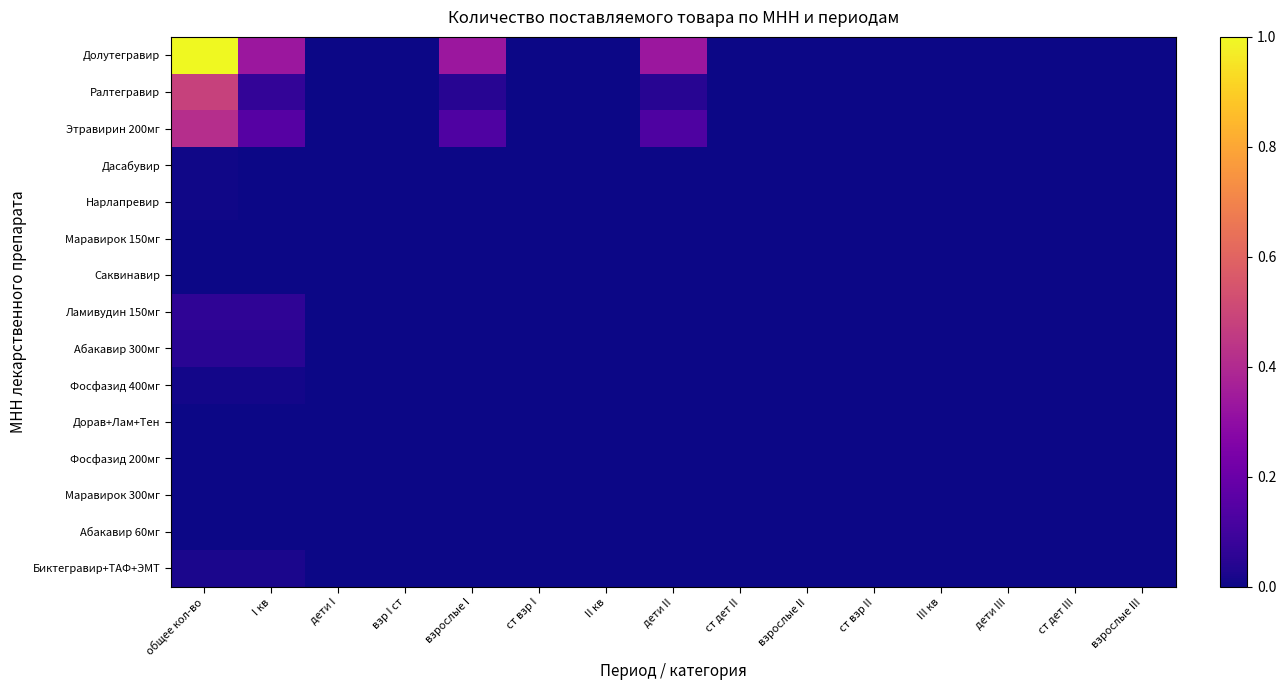

Reading left to right, extract all data points from this chart.

Долутегравир: общее кол-во=1.0	I кв=0.3	дети I=0.0	взр I ст=0.0	взрослые I=0.3	ст взр I=0.0	II кв=0.0	дети II=0.3	ст дет II=0.0	взрослые II=0.0	ст взр II=0.0	III кв=0.0	дети III=0.0	ст дет III=0.0	взрослые III=0.0
Ралтегравир: общее кол-во=0.5	I кв=0.1	дети I=0.0	взр I ст=0.0	взрослые I=0.0	ст взр I=0.0	II кв=0.0	дети II=0.0	ст дет II=0.0	взрослые II=0.0	ст взр II=0.0	III кв=0.0	дети III=0.0	ст дет III=0.0	взрослые III=0.0
Этравирин 200мг: общее кол-во=0.4	I кв=0.1	дети I=0.0	взр I ст=0.0	взрослые I=0.1	ст взр I=0.0	II кв=0.0	дети II=0.1	ст дет II=0.0	взрослые II=0.0	ст взр II=0.0	III кв=0.0	дети III=0.0	ст дет III=0.0	взрослые III=0.0
Дасабувир: общее кол-во=0.0	I кв=0.0	дети I=0.0	взр I ст=0.0	взрослые I=0.0	ст взр I=0.0	II кв=0.0	дети II=0.0	ст дет II=0.0	взрослые II=0.0	ст взр II=0.0	III кв=0.0	дети III=0.0	ст дет III=0.0	взрослые III=0.0
Нарлапревир: общее кол-во=0.0	I кв=0.0	дети I=0.0	взр I ст=0.0	взрослые I=0.0	ст взр I=0.0	II кв=0.0	дети II=0.0	ст дет II=0.0	взрослые II=0.0	ст взр II=0.0	III кв=0.0	дети III=0.0	ст дет III=0.0	взрослые III=0.0
Маравирок 150мг: общее кол-во=0.0	I кв=0.0	дети I=0.0	взр I ст=0.0	взрослые I=0.0	ст взр I=0.0	II кв=0.0	дети II=0.0	ст дет II=0.0	взрослые II=0.0	ст взр II=0.0	III кв=0.0	дети III=0.0	ст дет III=0.0	взрослые III=0.0
Саквинавир: общее кол-во=0.0	I кв=0.0	дети I=0.0	взр I ст=0.0	взрослые I=0.0	ст взр I=0.0	II кв=0.0	дети II=0.0	ст дет II=0.0	взрослые II=0.0	ст взр II=0.0	III кв=0.0	дети III=0.0	ст дет III=0.0	взрослые III=0.0
Ламивудин 150мг: общее кол-во=0.1	I кв=0.1	дети I=0.0	взр I ст=0.0	взрослые I=0.0	ст взр I=0.0	II кв=0.0	дети II=0.0	ст дет II=0.0	взрослые II=0.0	ст взр II=0.0	III кв=0.0	дети III=0.0	ст дет III=0.0	взрослые III=0.0
Абакавир 300мг: общее кол-во=0.0	I кв=0.0	дети I=0.0	взр I ст=0.0	взрослые I=0.0	ст взр I=0.0	II кв=0.0	дети II=0.0	ст дет II=0.0	взрослые II=0.0	ст взр II=0.0	III кв=0.0	дети III=0.0	ст дет III=0.0	взрослые III=0.0
Фосфазид 400мг: общее кол-во=0.0	I кв=0.0	дети I=0.0	взр I ст=0.0	взрослые I=0.0	ст взр I=0.0	II кв=0.0	дети II=0.0	ст дет II=0.0	взрослые II=0.0	ст взр II=0.0	III кв=0.0	дети III=0.0	ст дет III=0.0	взрослые III=0.0
Дорав+Лам+Тен: общее кол-во=0.0	I кв=0.0	дети I=0.0	взр I ст=0.0	взрослые I=0.0	ст взр I=0.0	II кв=0.0	дети II=0.0	ст дет II=0.0	взрослые II=0.0	ст взр II=0.0	III кв=0.0	дети III=0.0	ст дет III=0.0	взрослые III=0.0
Фосфазид 200мг: общее кол-во=0.0	I кв=0.0	дети I=0.0	взр I ст=0.0	взрослые I=0.0	ст взр I=0.0	II кв=0.0	дети II=0.0	ст дет II=0.0	взрослые II=0.0	ст взр II=0.0	III кв=0.0	дети III=0.0	ст дет III=0.0	взрослые III=0.0
Маравирок 300мг: общее кол-во=0.0	I кв=0.0	дети I=0.0	взр I ст=0.0	взрослые I=0.0	ст взр I=0.0	II кв=0.0	дети II=0.0	ст дет II=0.0	взрослые II=0.0	ст взр II=0.0	III кв=0.0	дети III=0.0	ст дет III=0.0	взрослые III=0.0
Абакавир 60мг: общее кол-во=0.0	I кв=0.0	дети I=0.0	взр I ст=0.0	взрослые I=0.0	ст взр I=0.0	II кв=0.0	дети II=0.0	ст дет II=0.0	взрослые II=0.0	ст взр II=0.0	III кв=0.0	дети III=0.0	ст дет III=0.0	взрослые III=0.0
Биктегравир+ТАФ+ЭМТ: общее кол-во=0.0	I кв=0.0	дети I=0.0	взр I ст=0.0	взрослые I=0.0	ст взр I=0.0	II кв=0.0	дети II=0.0	ст дет II=0.0	взрослые II=0.0	ст взр II=0.0	III кв=0.0	дети III=0.0	ст дет III=0.0	взрослые III=0.0